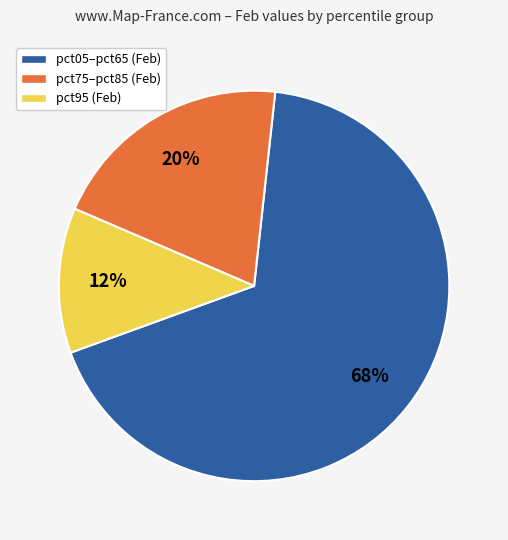

How many slices are in this pie chart?

3